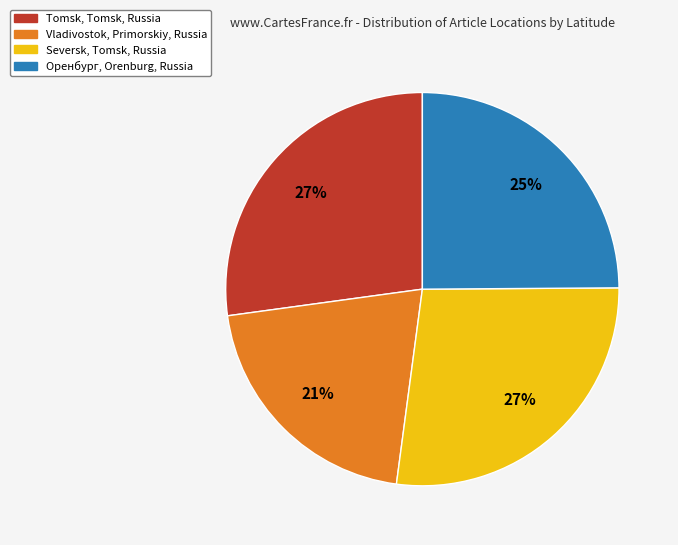

Which category has the smallest portion of the pie?

Vladivostok, Primorskiy, Russia